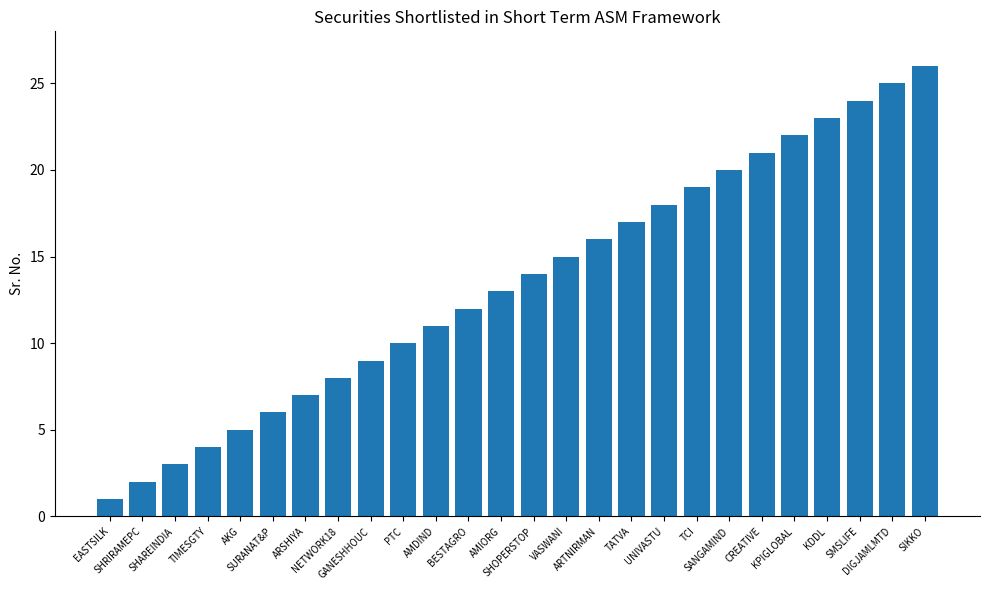

Approximately how many times larger is the value at SURANAT&P compared to AKG?

1.2